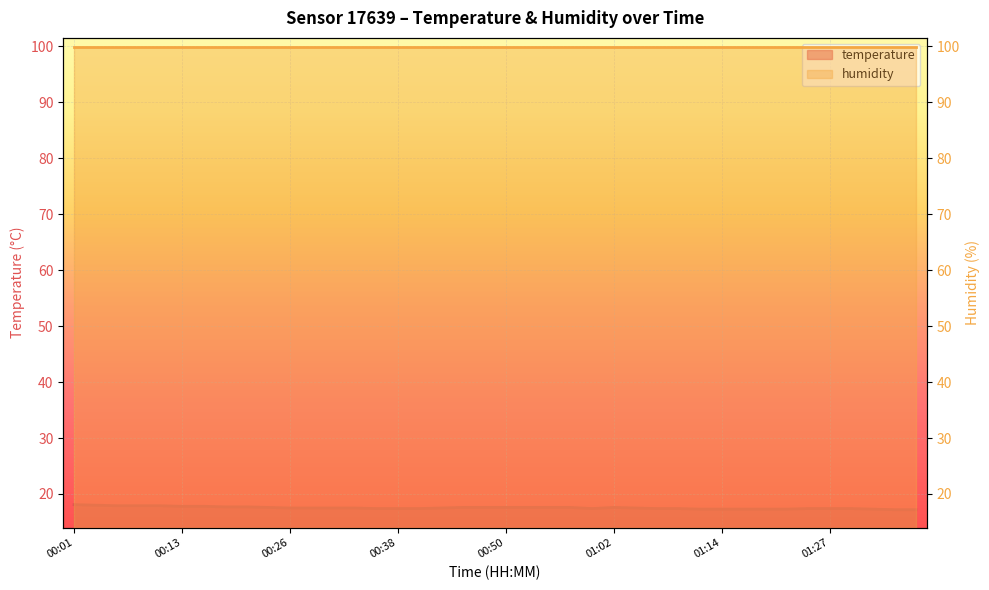

The value at 01:02 is 17.6. True or false?

True